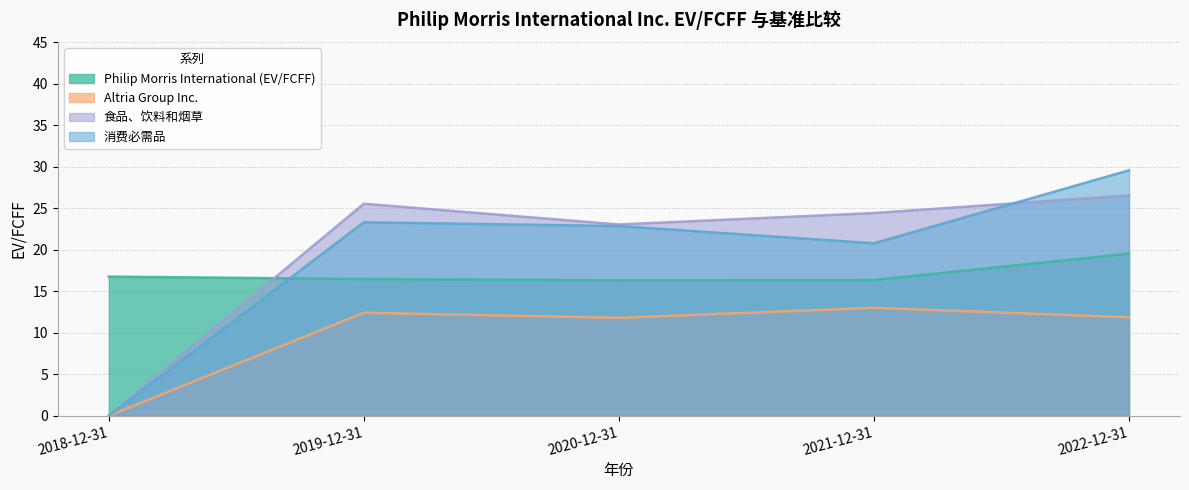

What position from the left is 2020-12-31?

3